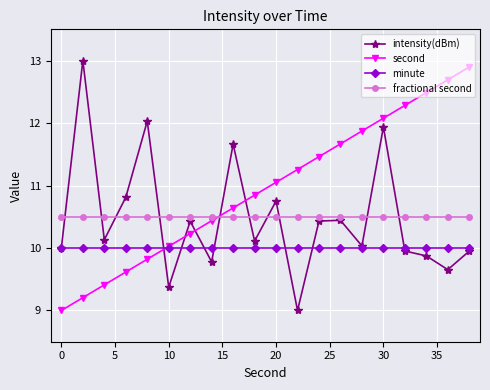

Reading right to left, list all the values displayed in this chart.

intensity(dBm): 10.0	9.7	9.9	10.0	11.9	10.0	10.4	10.4	9.0	10.8	10.1	11.7	9.8	10.4	9.4	12.0	10.8	10.1	13.0	10.0
second: 12.9	12.7	12.5	12.3	12.1	11.9	11.7	11.5	11.3	11.1	10.8	10.6	10.4	10.2	10.0	9.8	9.6	9.4	9.2	9.0
minute: 10.0	10.0	10.0	10.0	10.0	10.0	10.0	10.0	10.0	10.0	10.0	10.0	10.0	10.0	10.0	10.0	10.0	10.0	10.0	10.0
fractional second: 10.5	10.5	10.5	10.5	10.5	10.5	10.5	10.5	10.5	10.5	10.5	10.5	10.5	10.5	10.5	10.5	10.5	10.5	10.5	10.5